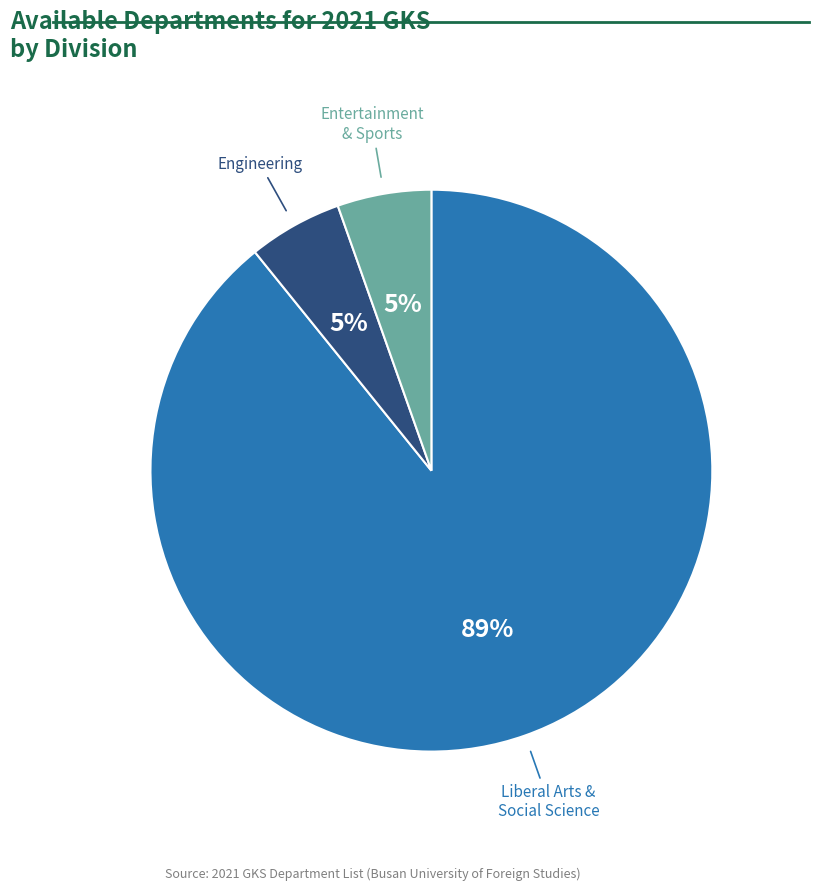

What is the largest slice in the pie chart?

Liberal Arts & Social Science